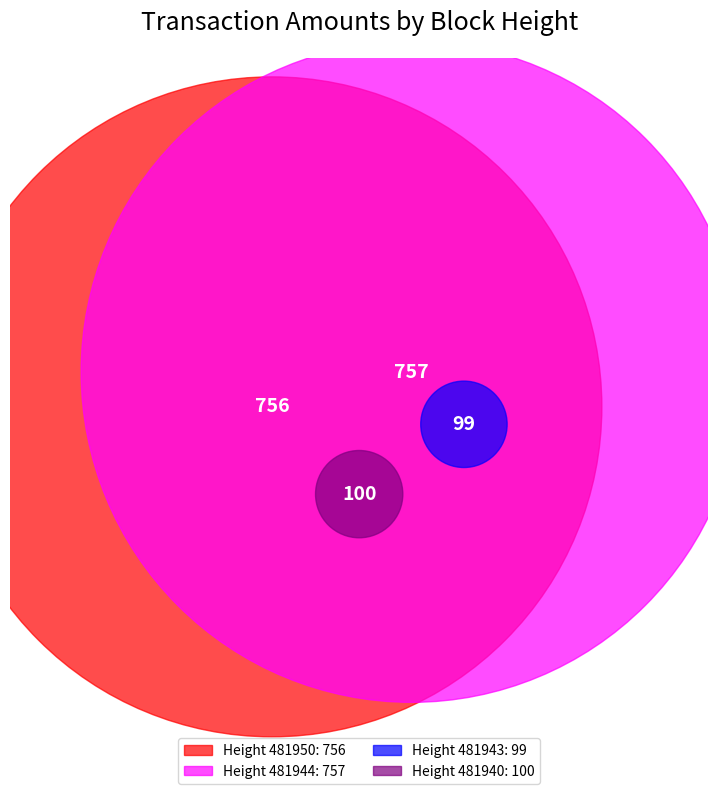

What is the ratio of the value at 481940 to the value at 481944?

0.1